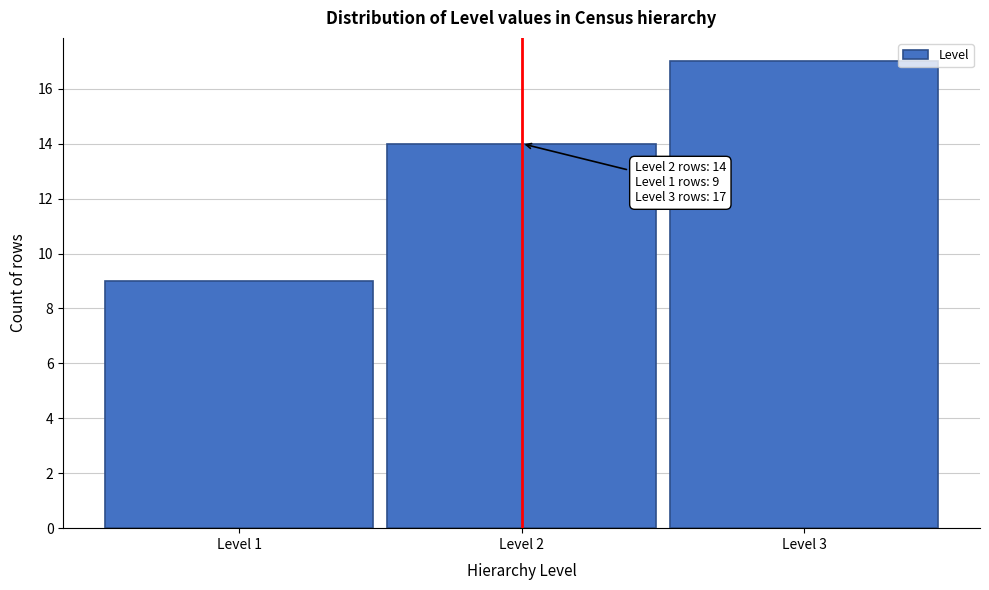

Reading left to right, what are all the values shown in this chart?

9	14	17